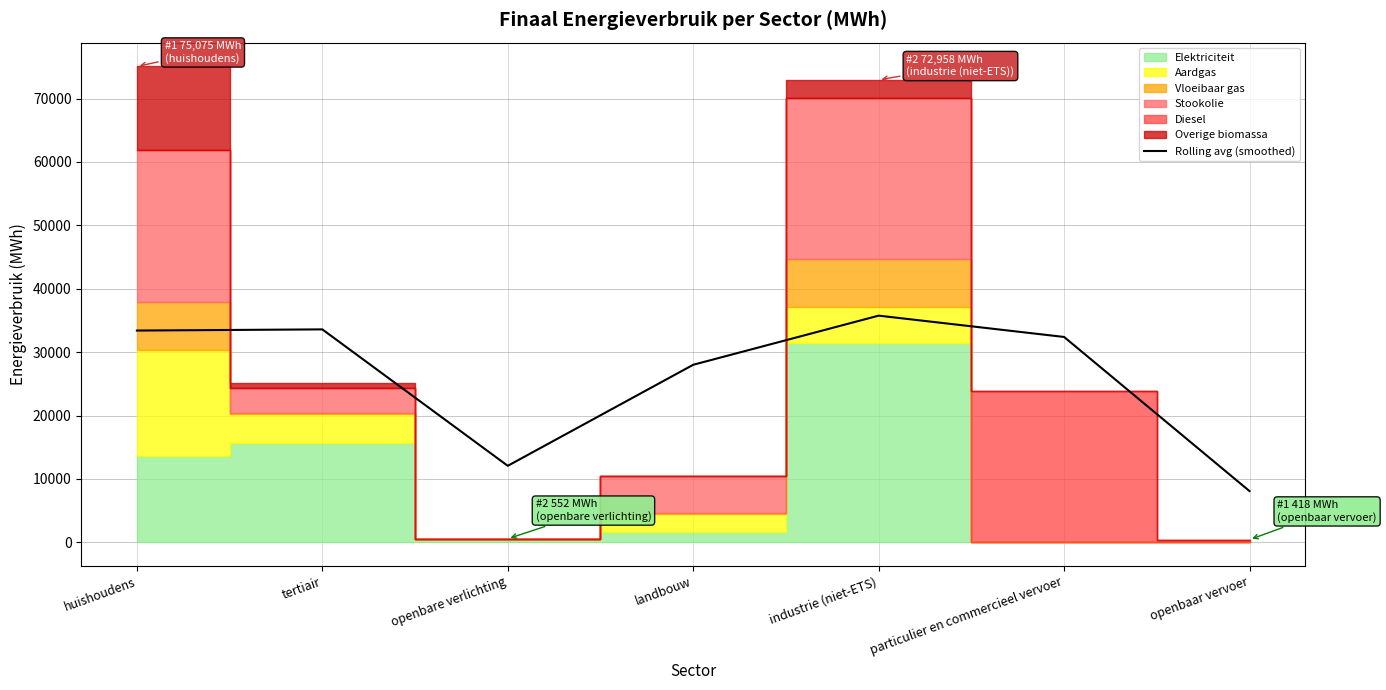

Which category has the lowest value across all series?

openbaar vervoer